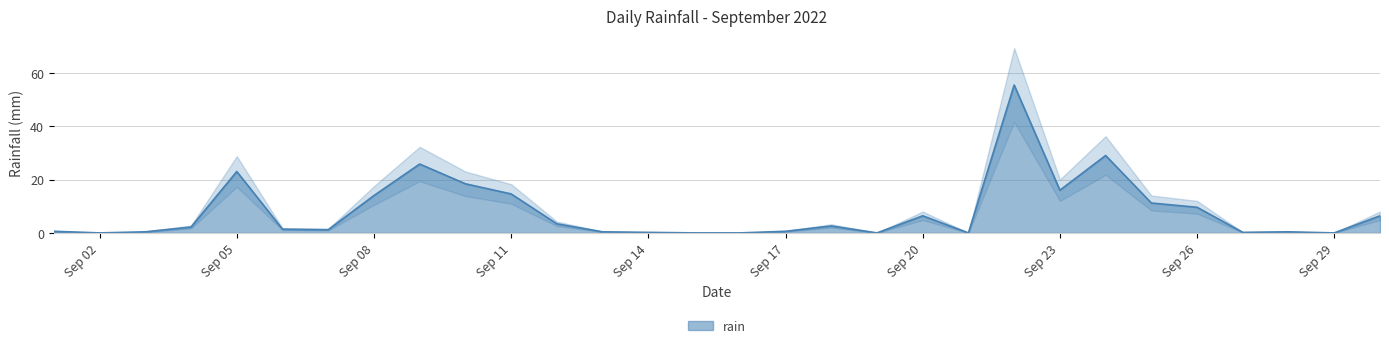

The value of rain at Sep 29 is 0.0. True or false?

True